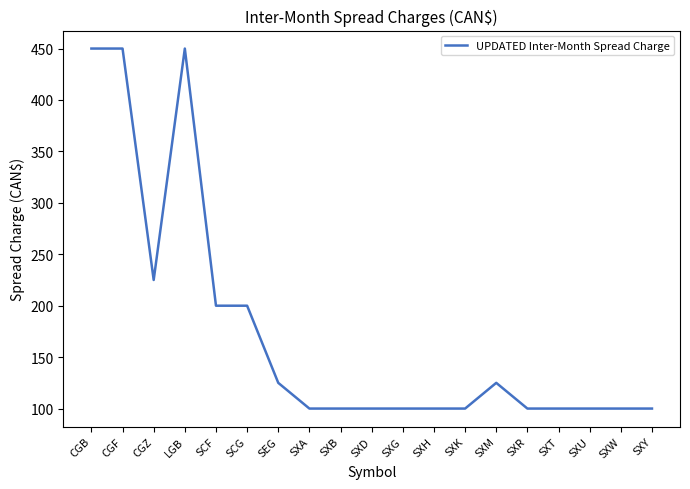

What is the difference between the maximum and minimum values?

350